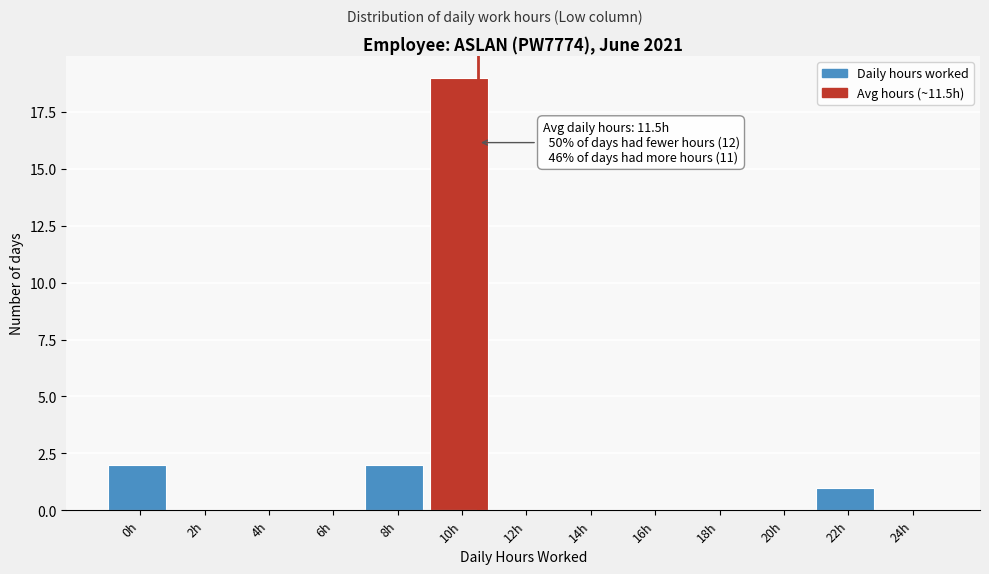

Reading left to right, extract all data points from this chart.

0h=2	2h=0	4h=0	6h=0	8h=2	10h=19	12h=0	14h=0	16h=0	18h=0	20h=0	22h=1	24h=0